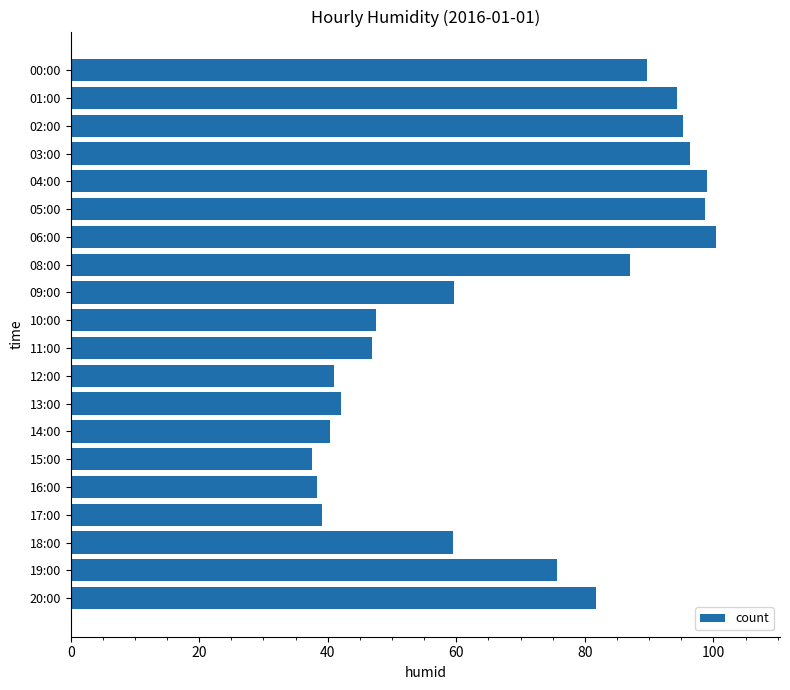

Approximately how many times larger is the value at 18:00 compared to 17:00?

1.5